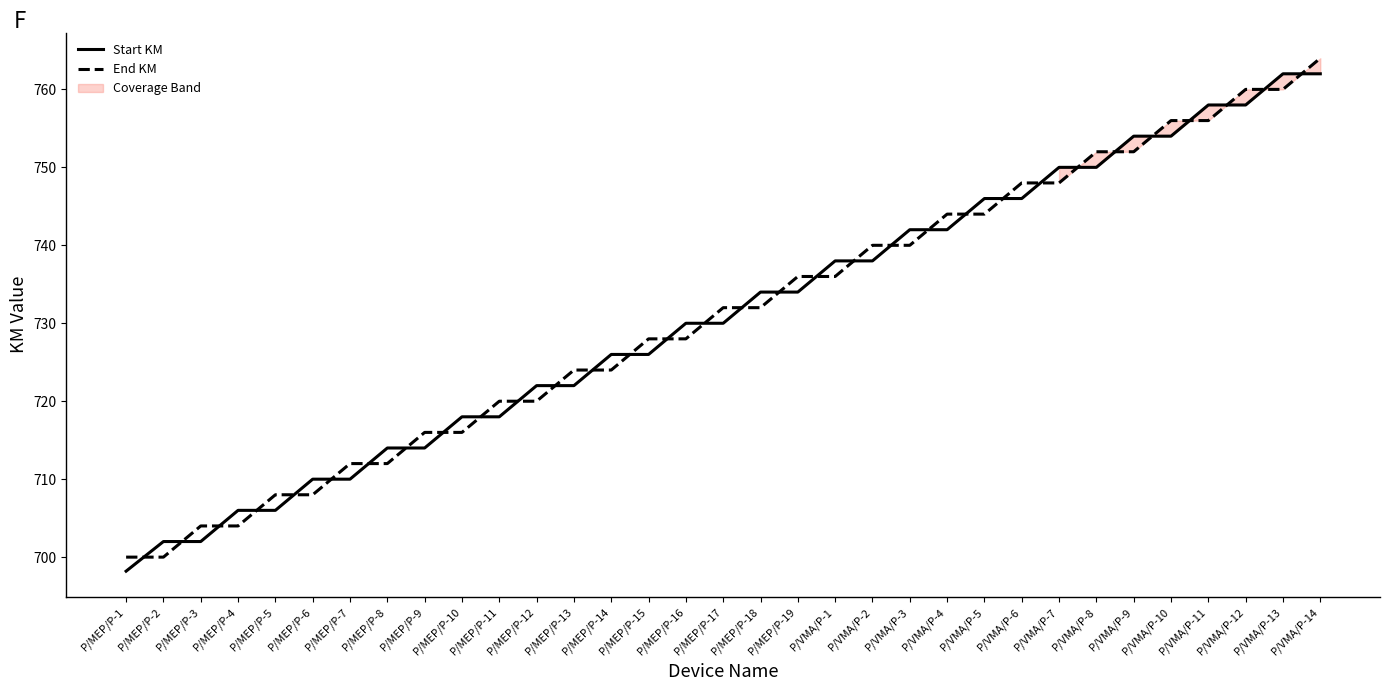

What is the sum of all End KM values?

24124.0